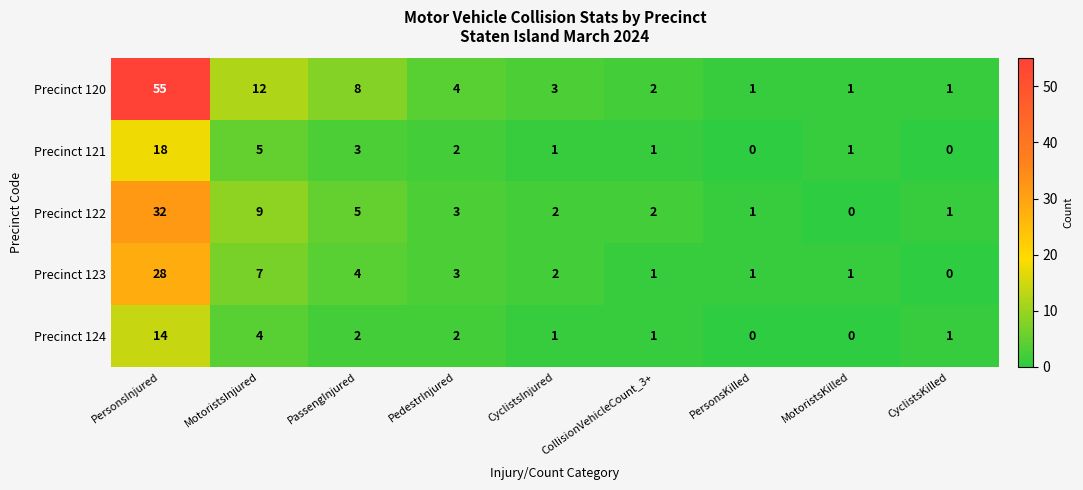

Which series has the largest total across all categories?

Precinct 120